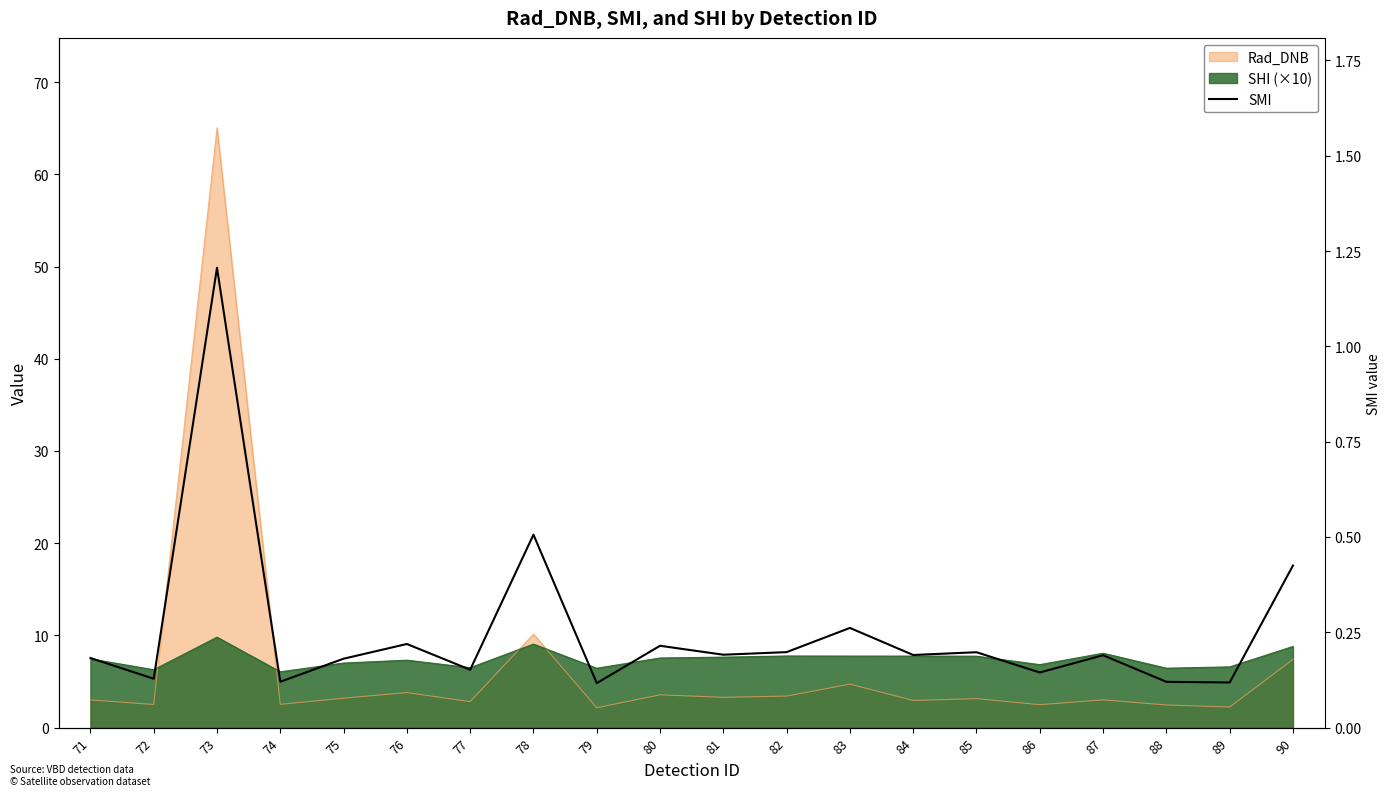

What is the value of the 10th point from the left?

0.2